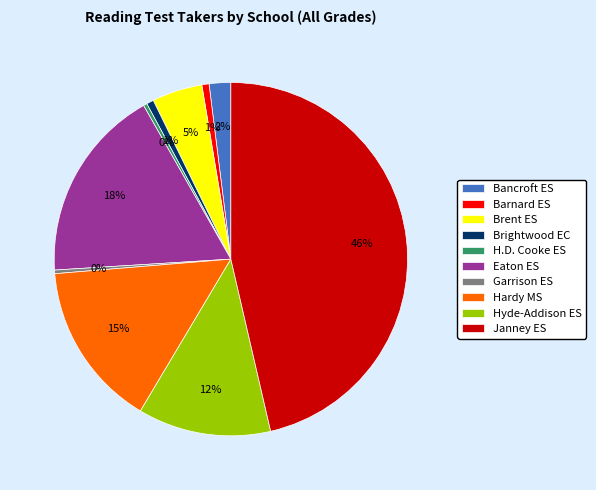

To the nearest percent, what is the difference between the largest and smallest slice percentages?

46%